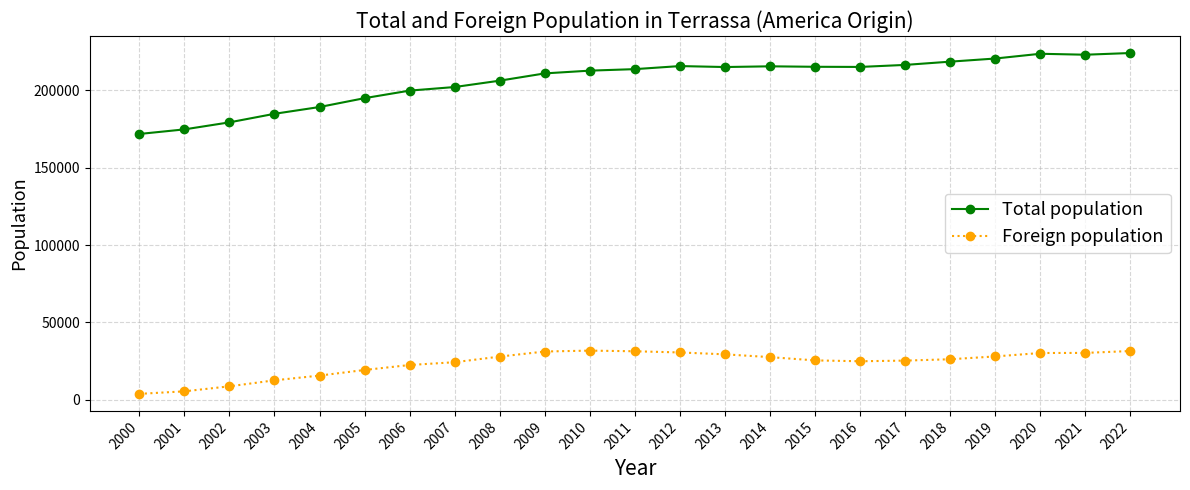

Is the value of Foreign population at 2006 greater than the value of Total population at 2007?

No